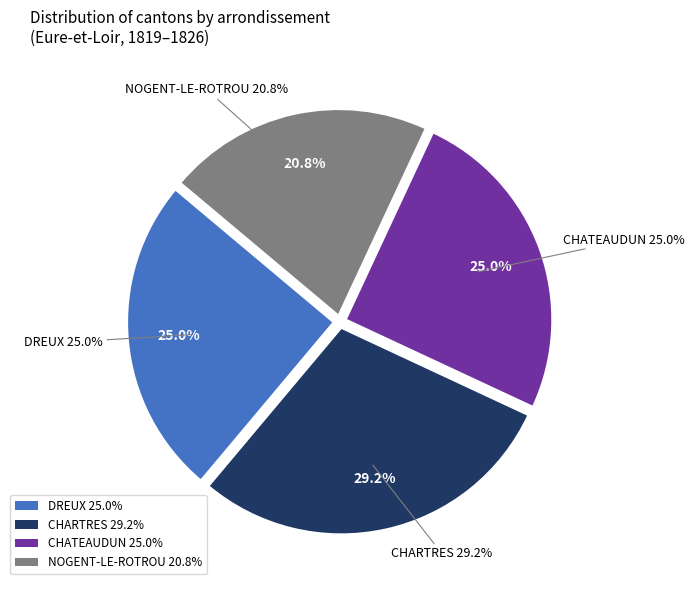

How many slices are in this pie chart?

4